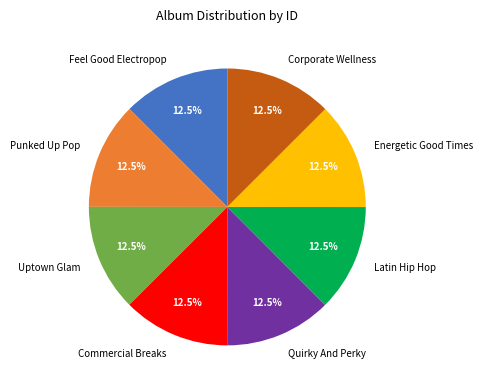

What is the total percentage of Corporate Wellness and Commercial Breaks?

25.0%